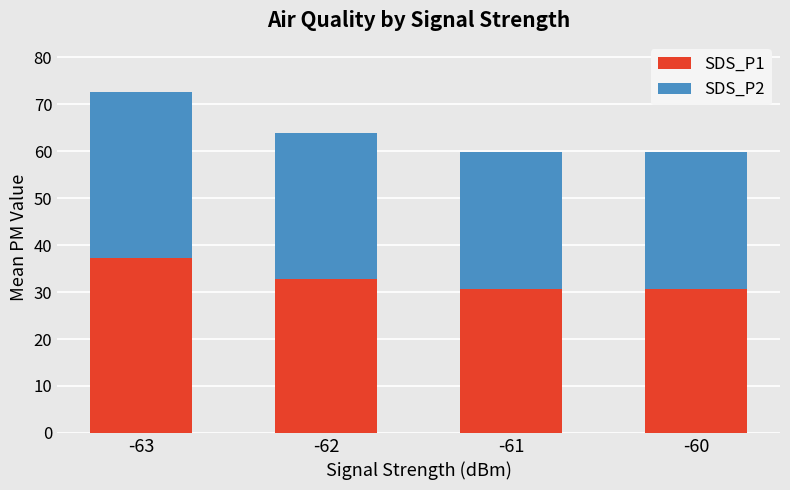

What is the total value across all series at -60?

59.9